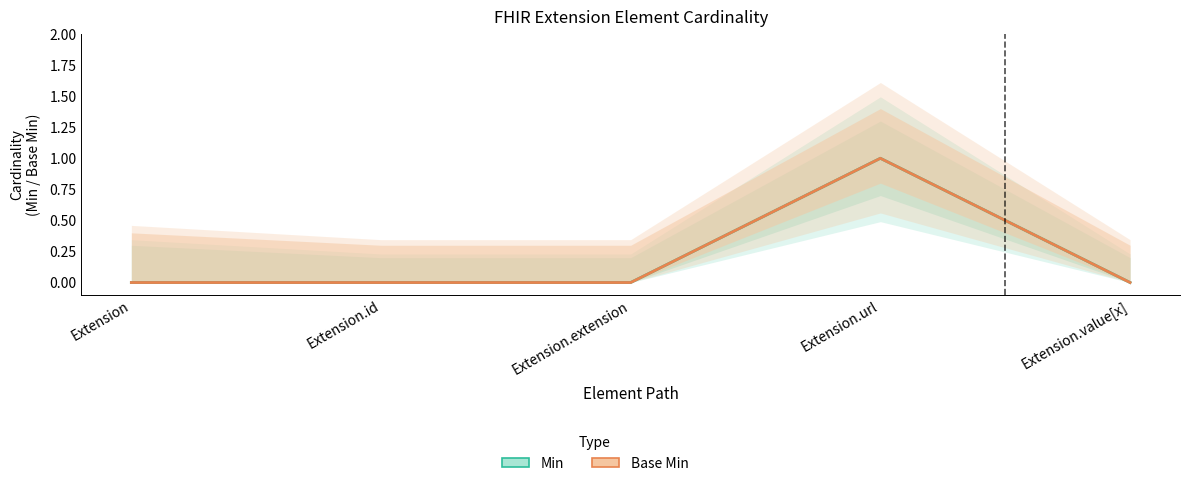

Reading left to right, what are all the values shown in this chart?

Min: Extension=0	Extension.id=0	Extension.extension=0	Extension.url=1	Extension.value[x]=0
Base Min: Extension=0	Extension.id=0	Extension.extension=0	Extension.url=1	Extension.value[x]=0